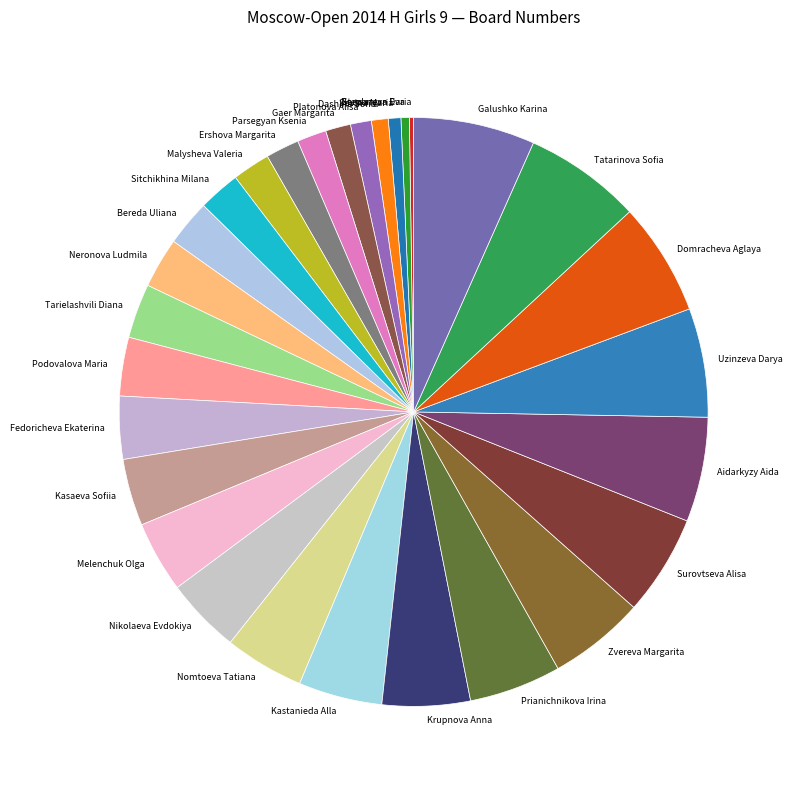

Is there a majority slice in this chart?

No